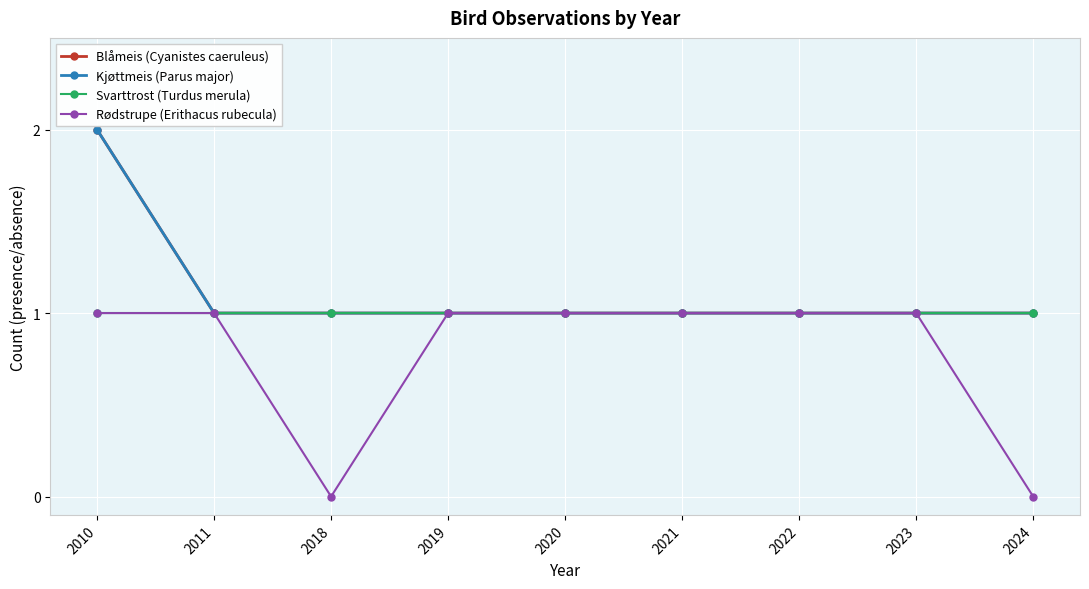

Is it true that Kjøttmeis (Parus major) equals 0 at 2019?

False